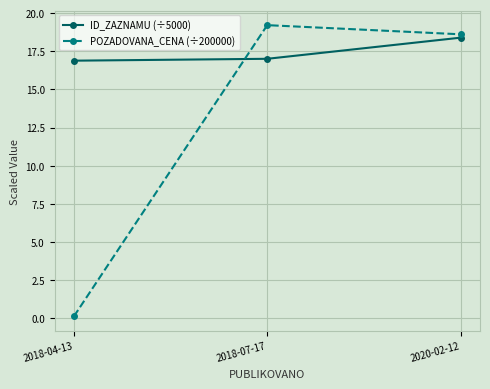

What is the difference between the maximum and second lowest values in the POZADOVANA_CENA (÷200000) series?

0.6